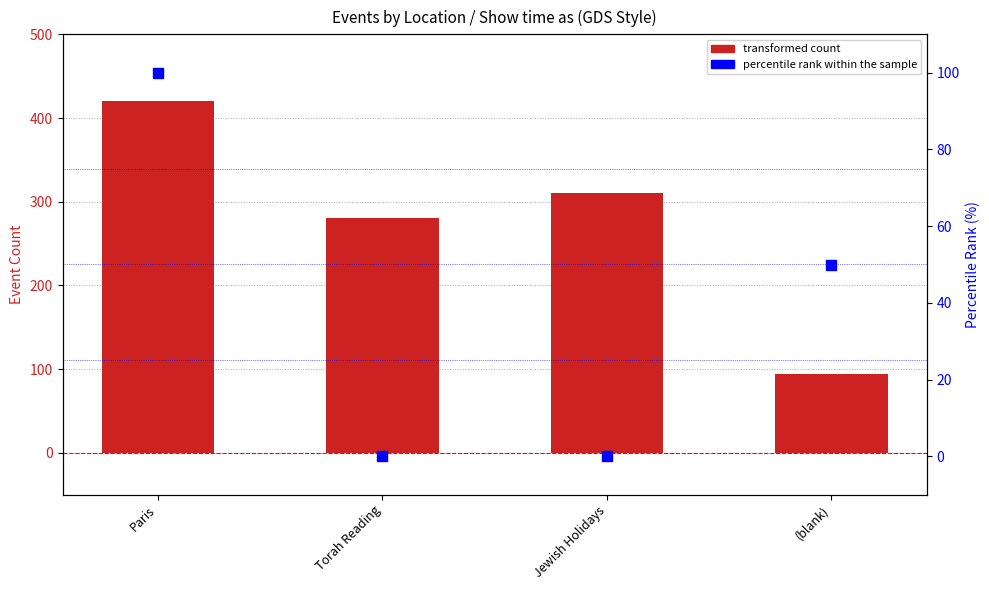

Is the value of transformed count at (blank) greater than the value of percentile rank within the sample at Jewish Holidays?

Yes